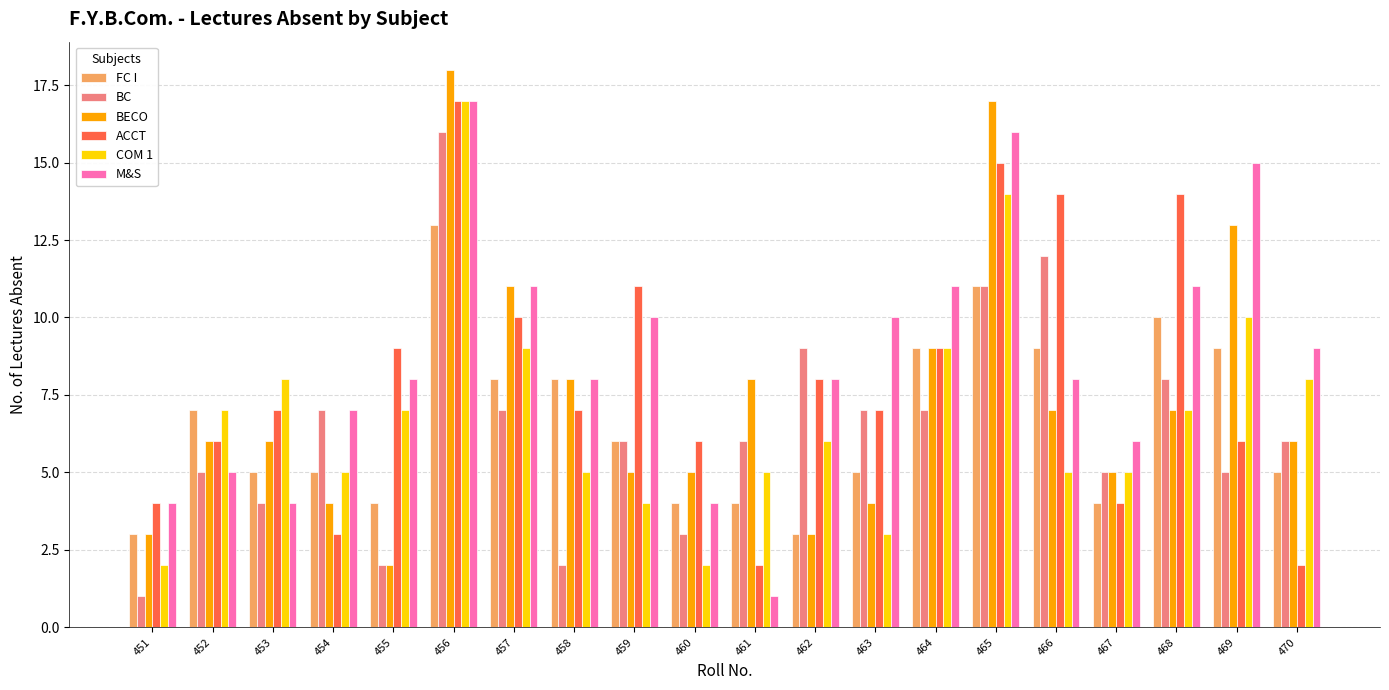

Count the number of data series in this chart.

6